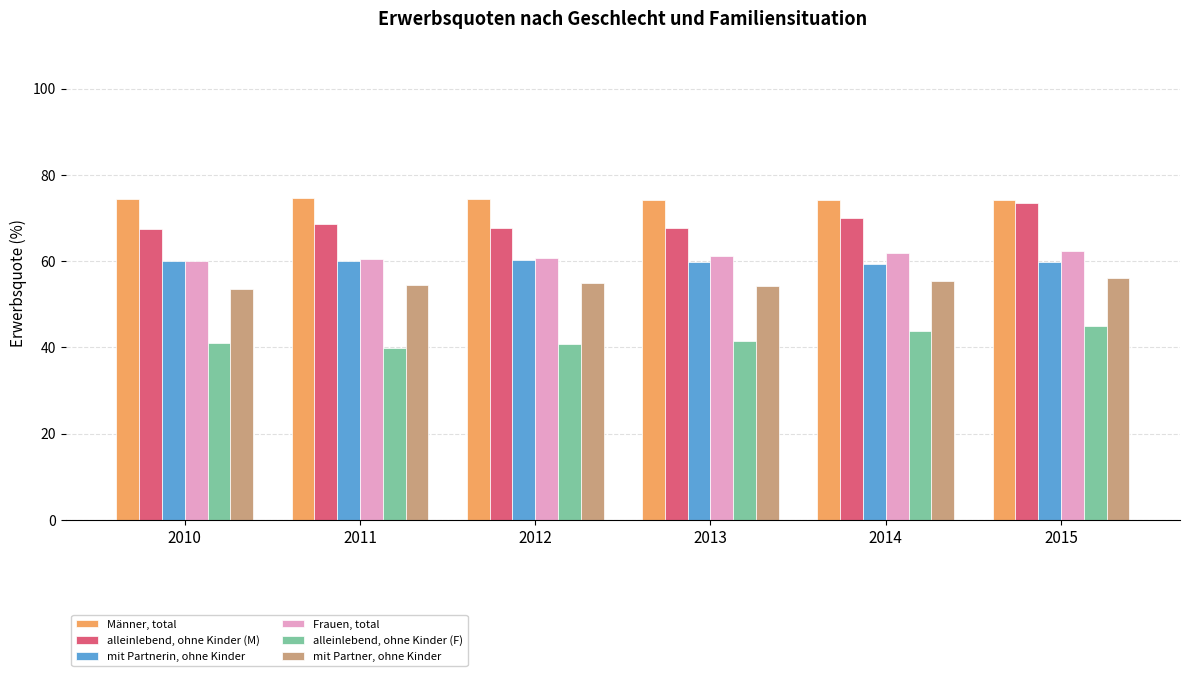

True or false: Männer, total has a value of 107.7 at 2015.

False